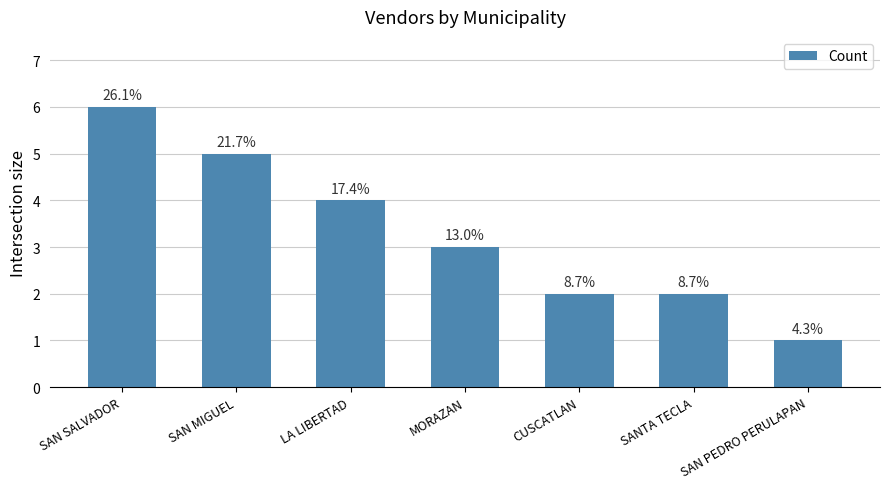

Are the bars horizontal?

No